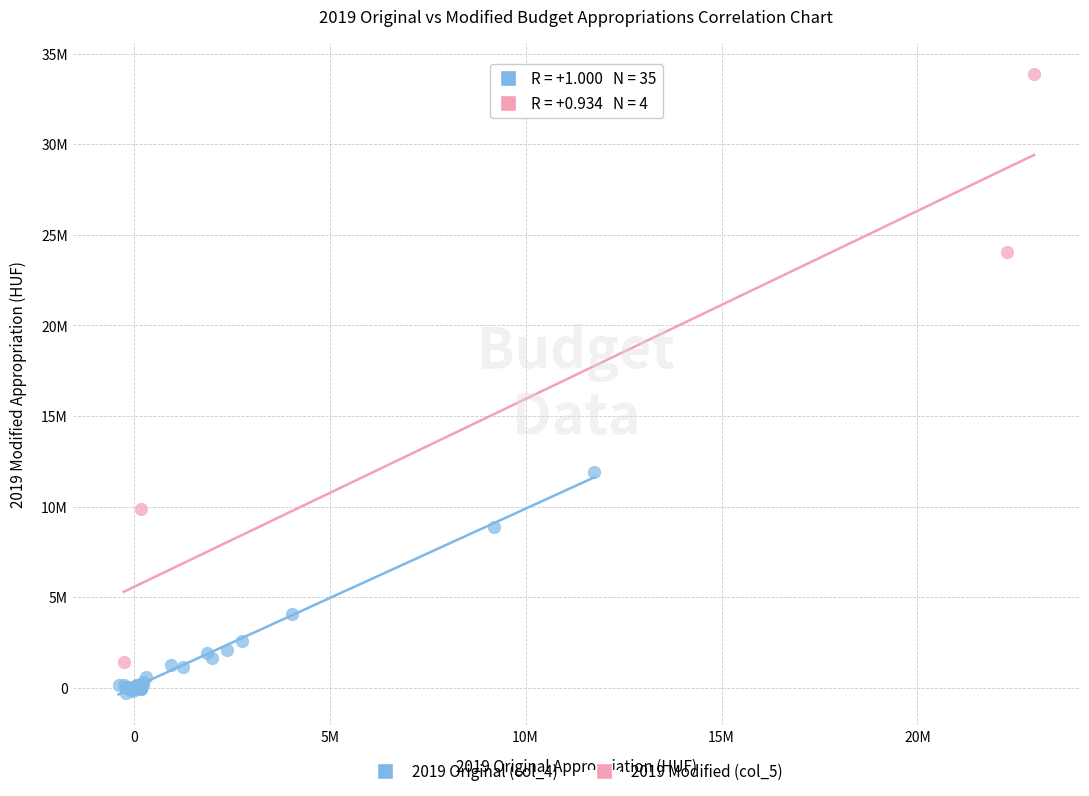

What are all the series names shown in the legend?

2019 Original (col_4), 2019 Modified (col_5)